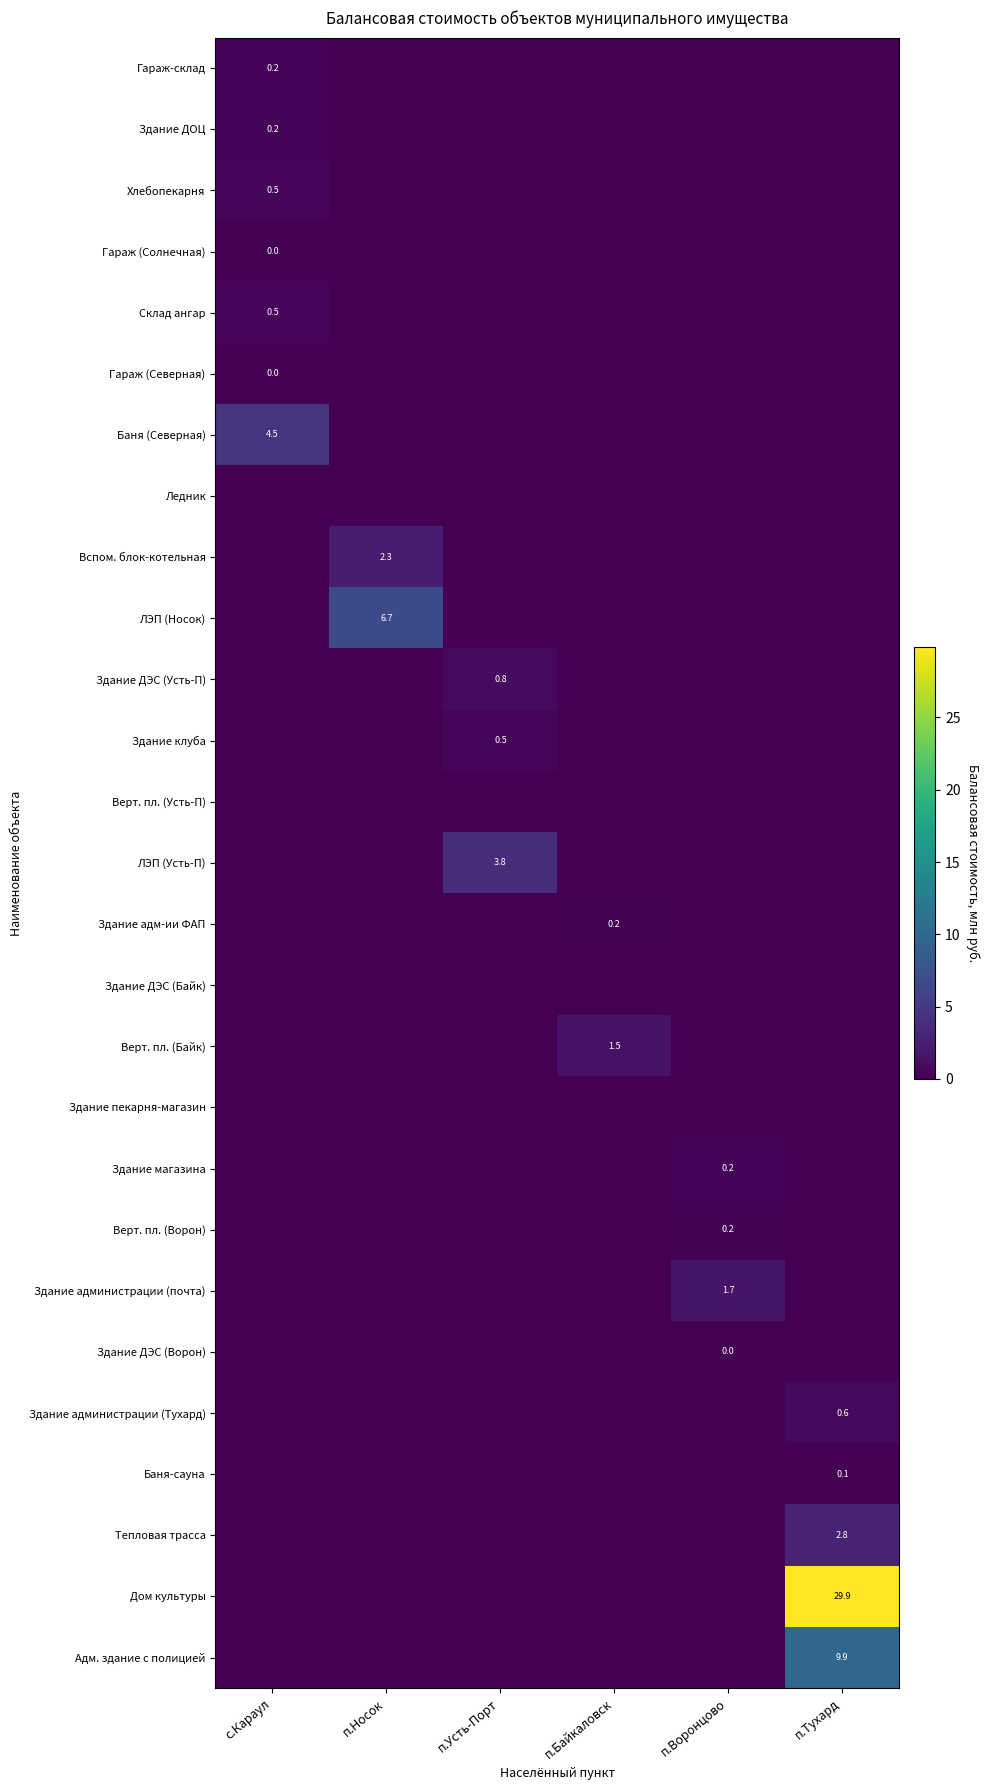

What is the spread (max minus min) of values at п.Усть-Порт?

3.8